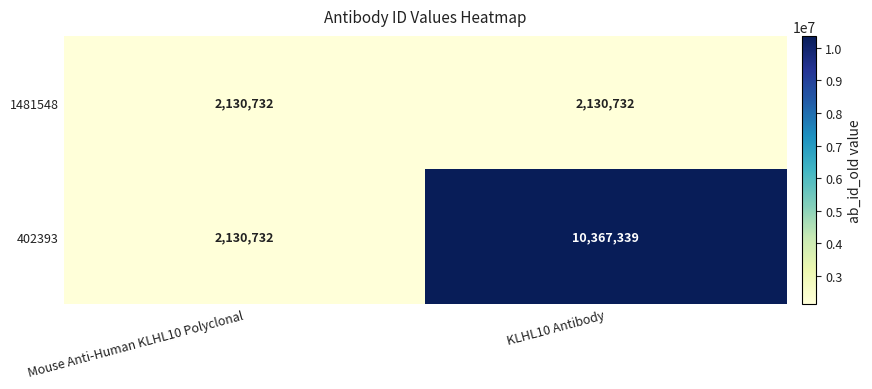

Is it true that 1481548 equals 2130732 at Mouse Anti-Human KLHL10 Polyclonal?

True